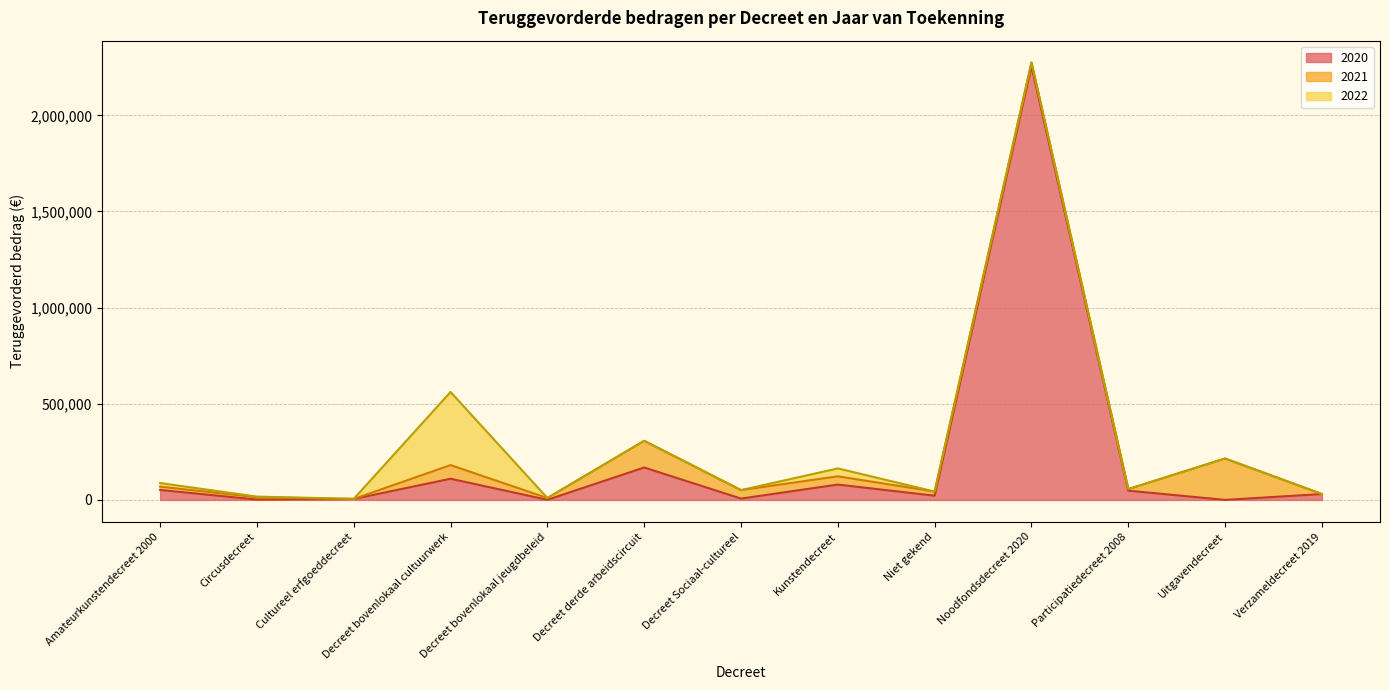

How many data points does each series have?

13